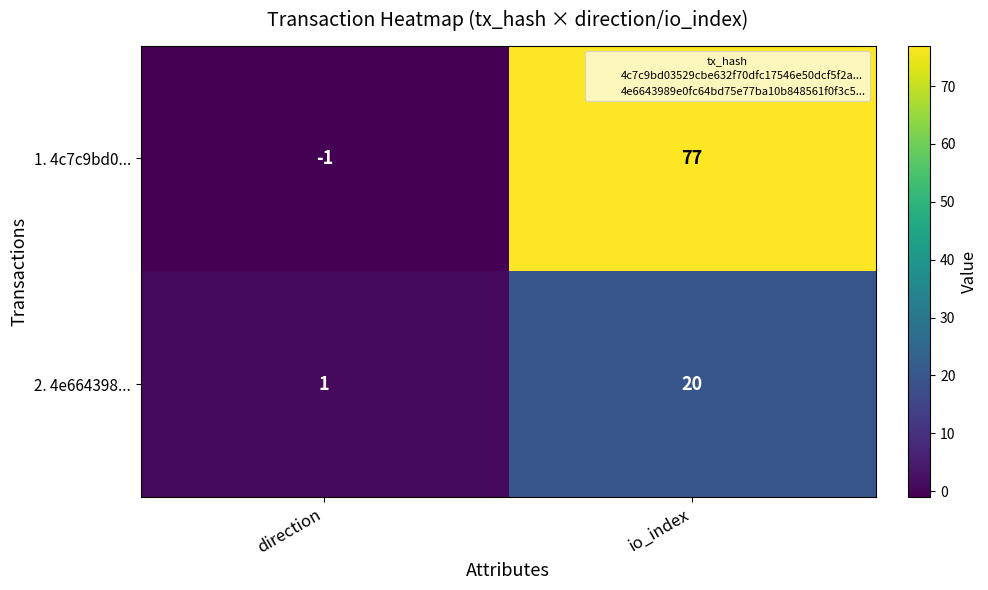

What is the average value of the 1. 4c7c9bd0... series?

38